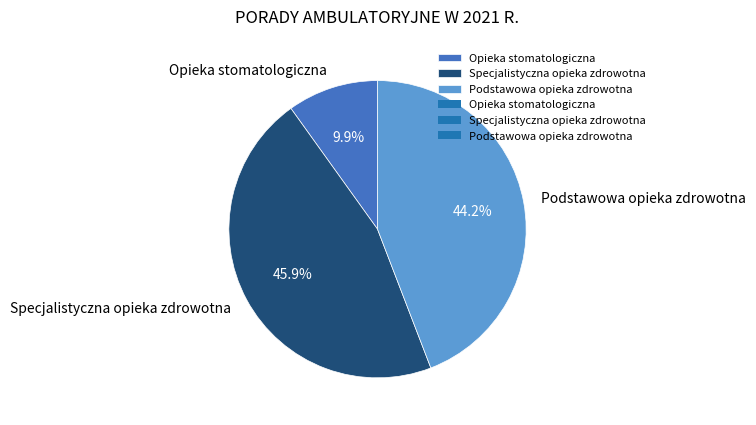

To the nearest percent, what percentage of the pie is Podstawowa opieka zdrowotna?

44%